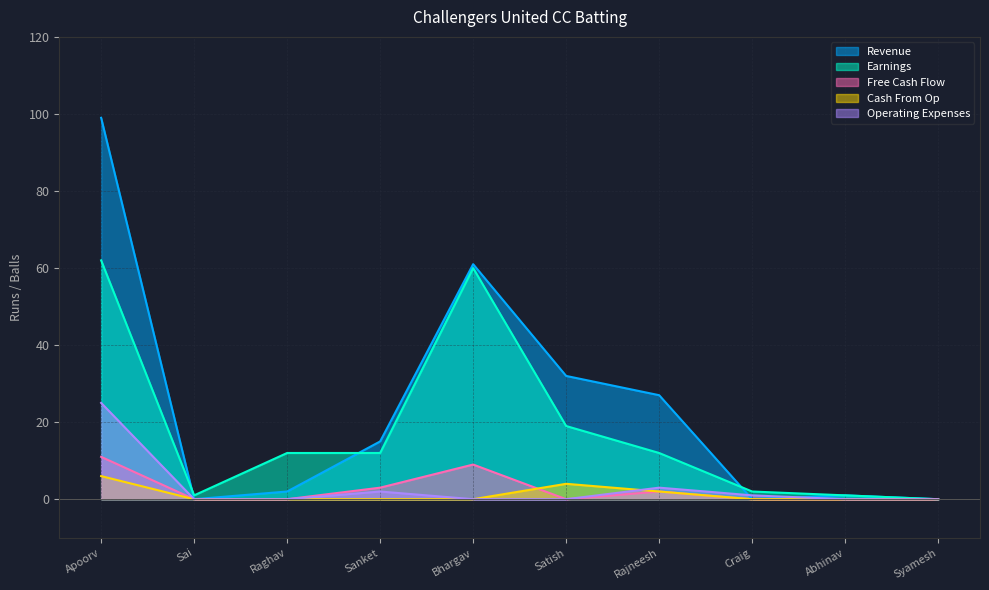

Between Bhargav and Syamesh, which is larger?

Bhargav